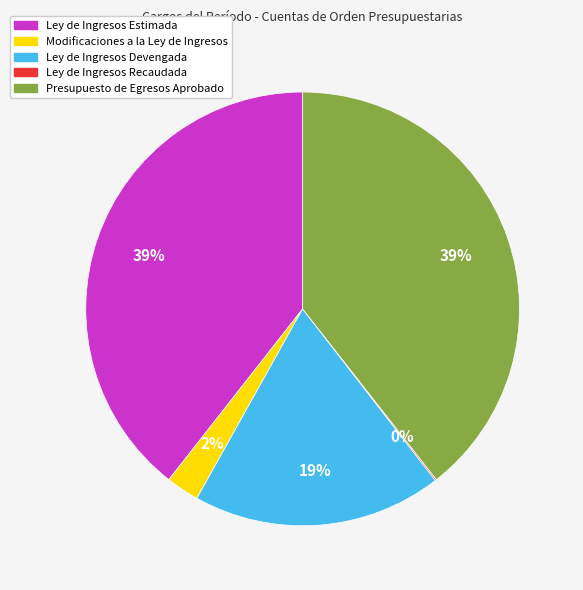

To the nearest percent, what percentage of the pie is Ley de Ingresos Estimada?

39%